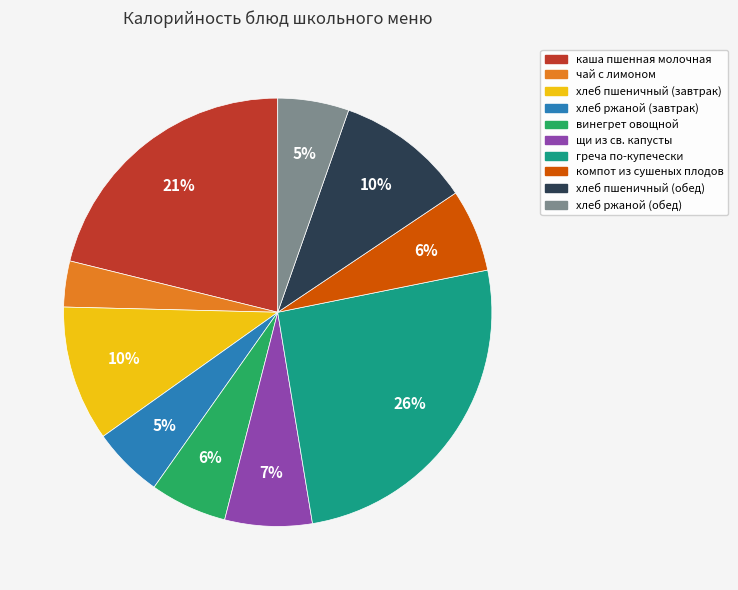

How many segments does this pie chart have?

10